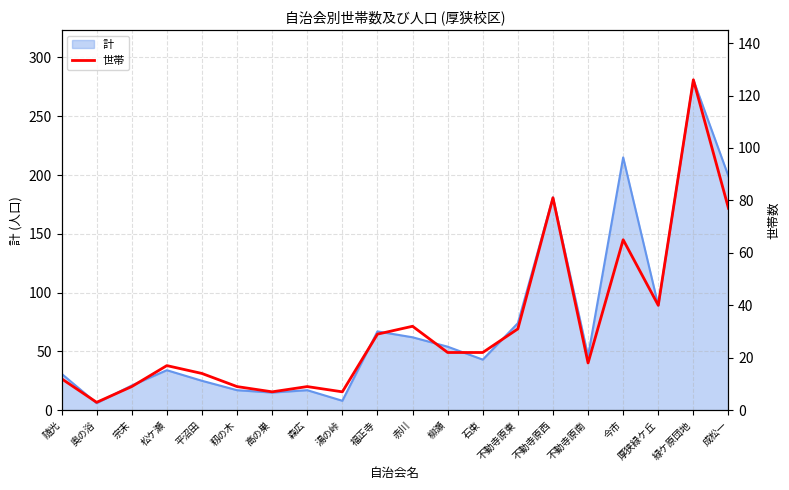

At which label is the value closest to 64?

今市